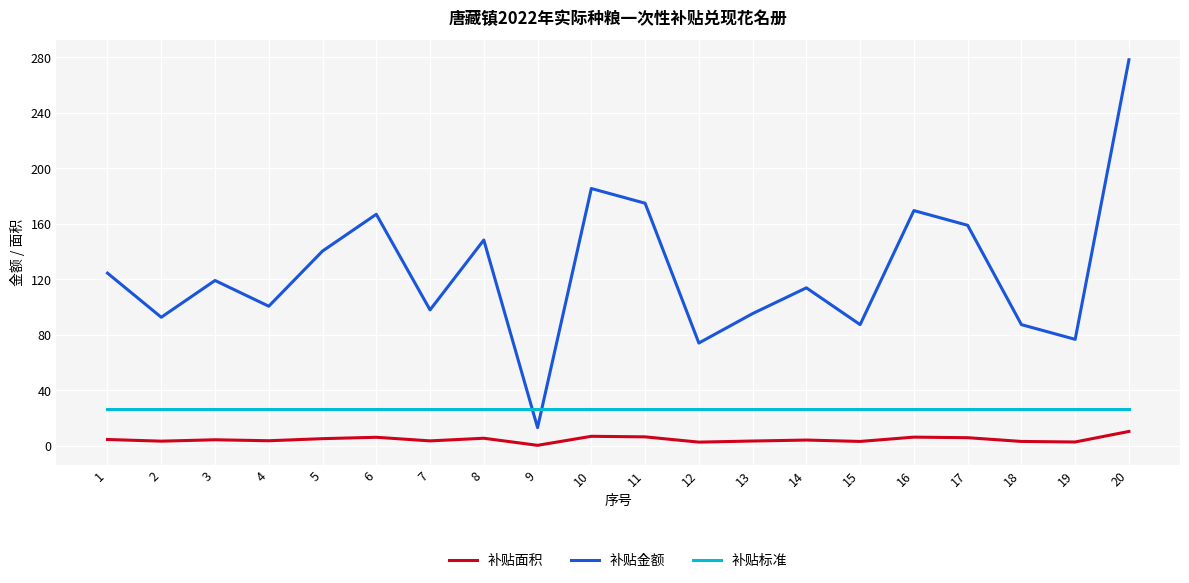

What is the difference between the maximum and minimum values in the 补贴金额 series?

265.0